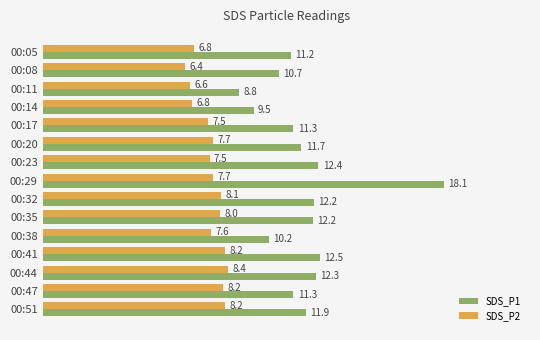

Which series has the largest total across all categories?

SDS_P1